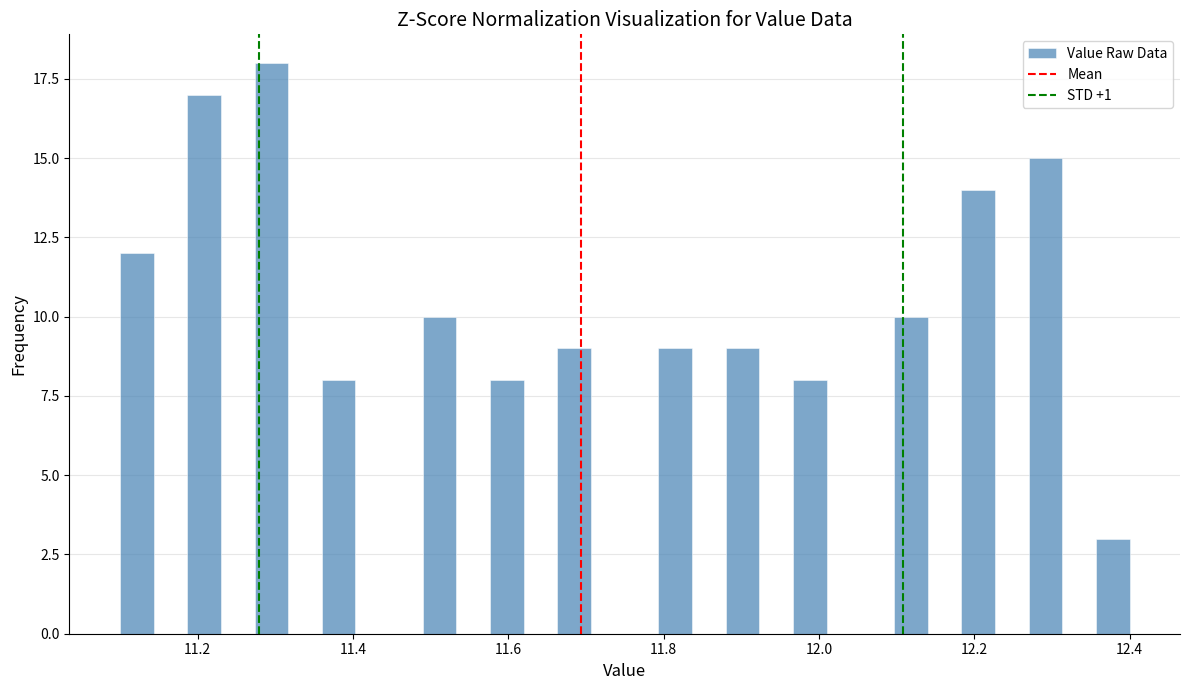

Around what value on the x-axis is the tallest bar? Give the approximate position of its centre, as read against the axis.

11.30